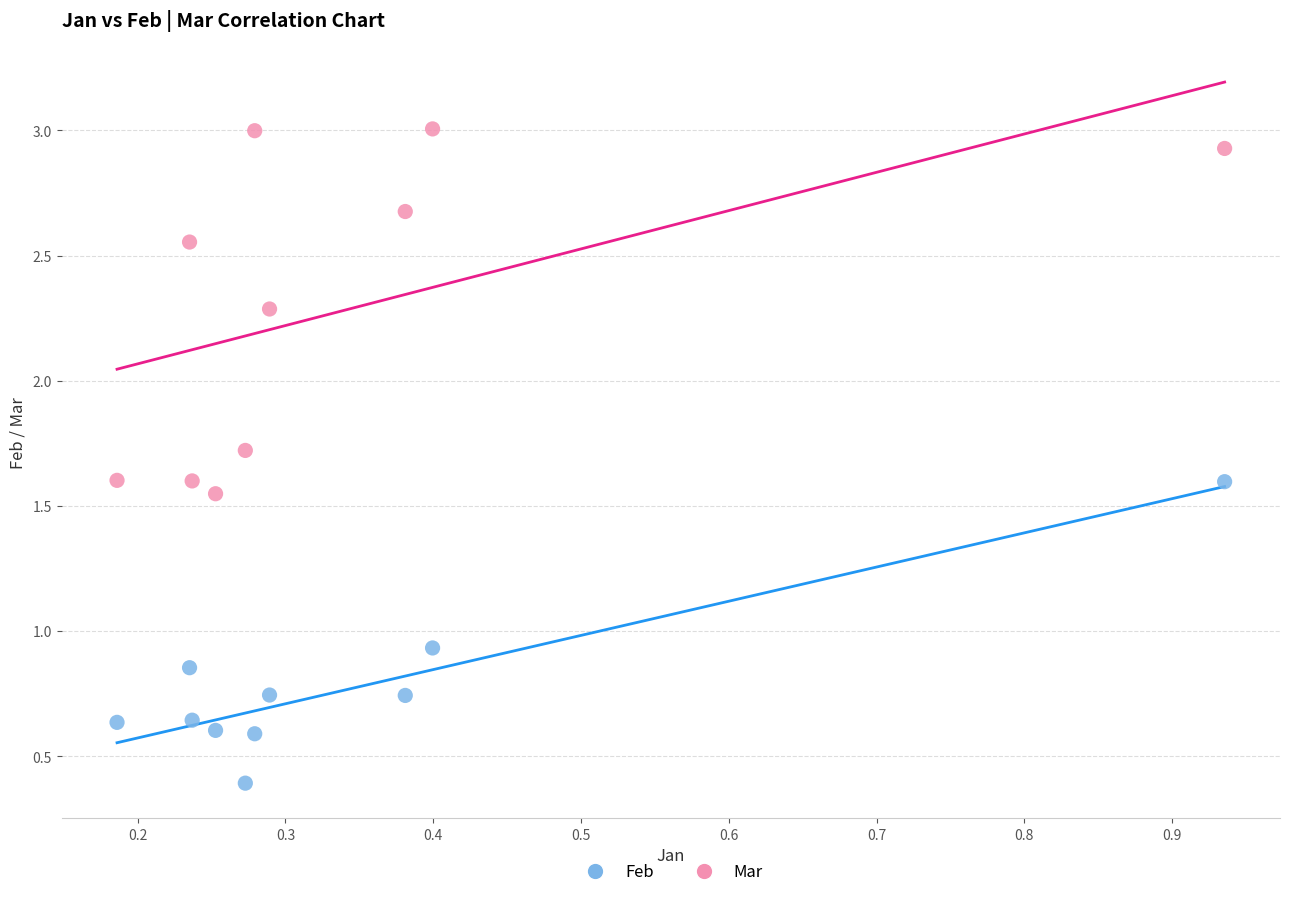

Which series reaches the maximum Y coordinate?

Mar